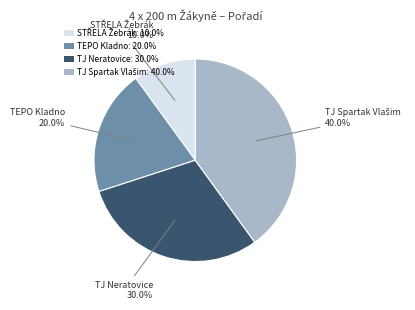

Is there any slice that represents more than half of the pie?

No